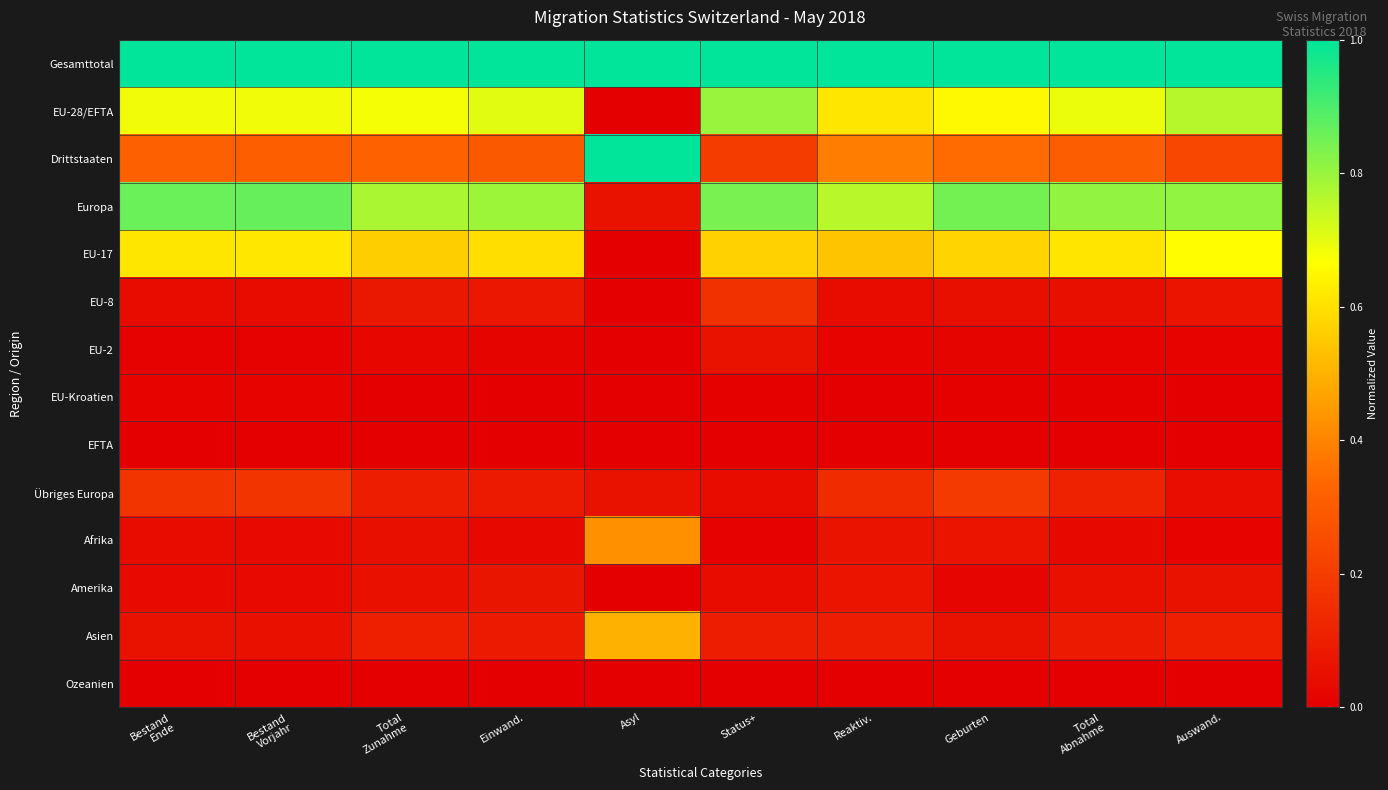

Between Bestand Ende and Total Zunahme, which series saw the biggest shift?

Europa